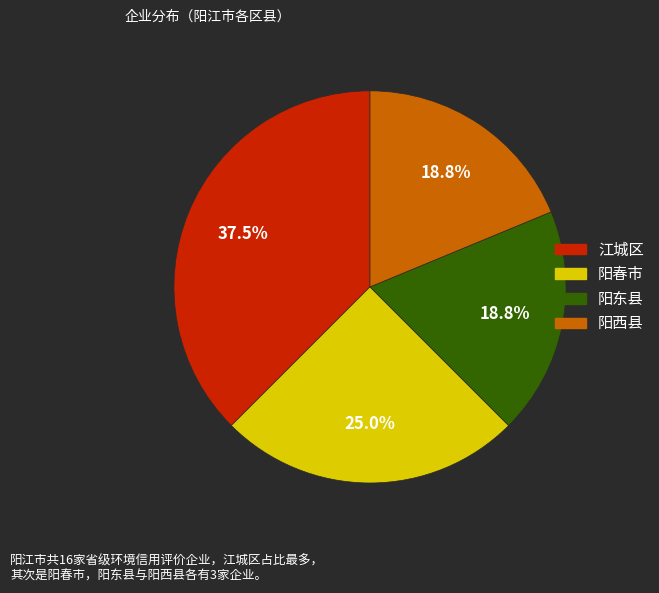

The 阳春市 slice represents 13% of the pie. True or false?

False